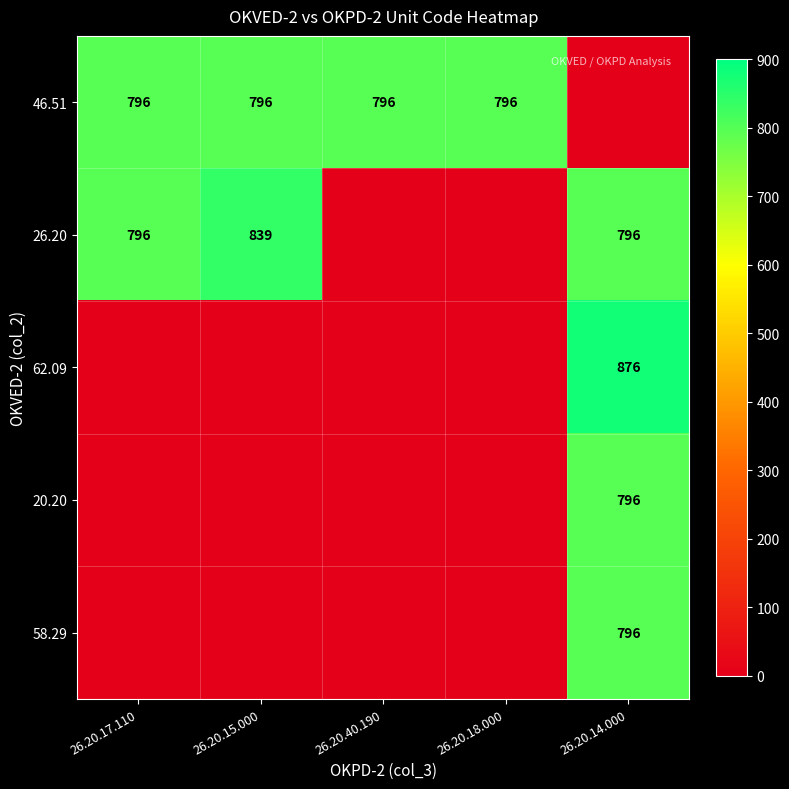

The 26.20 series shows 166 at 26.20.14.000. True or false?

False